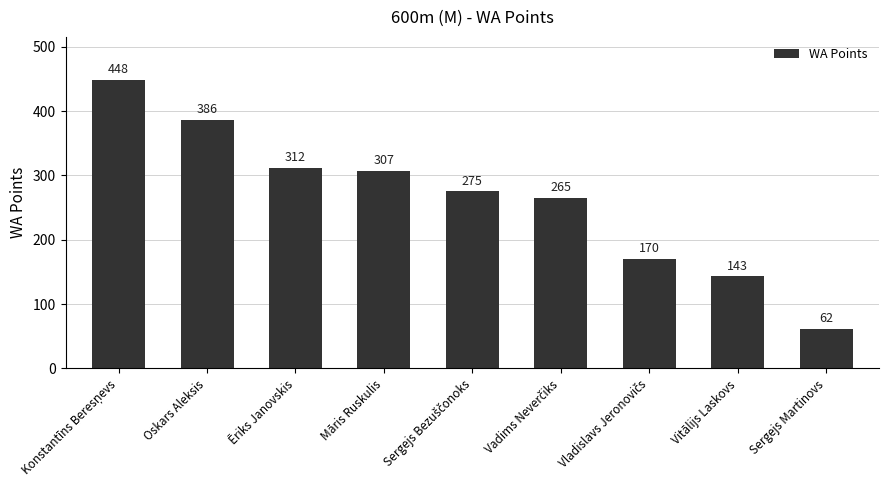

Reading left to right, what are all the values shown in this chart?

448	386	312	307	275	265	170	143	62